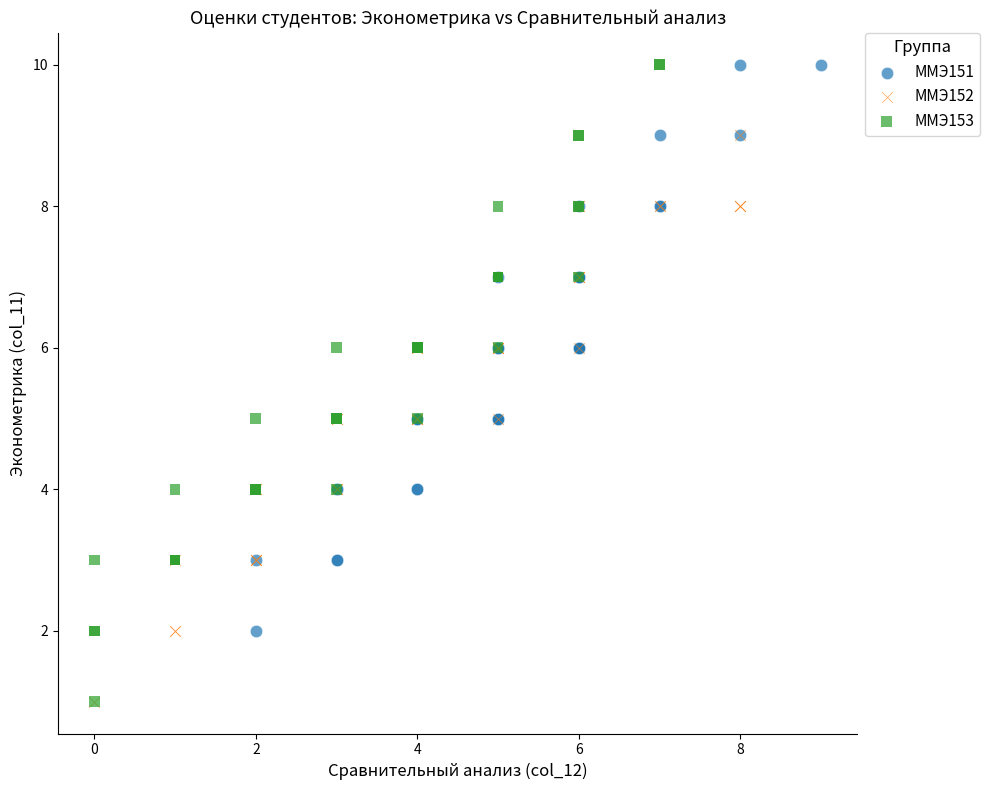

Which series has the largest Y range (max minus min)?

ММЭ153